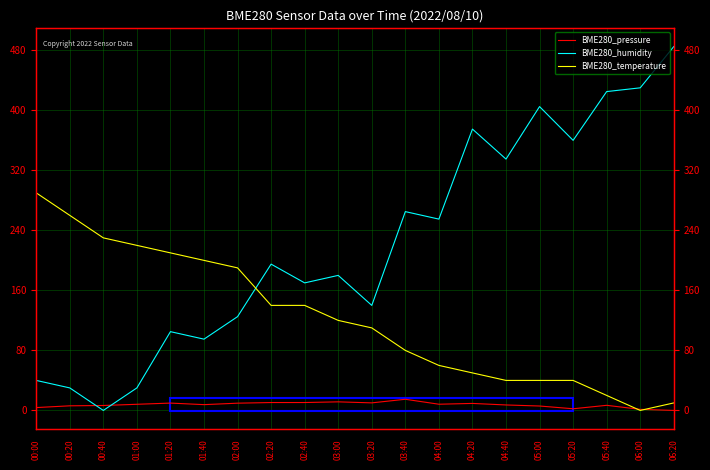

What are all the series names shown in the legend?

BME280_pressure, BME280_humidity, BME280_temperature